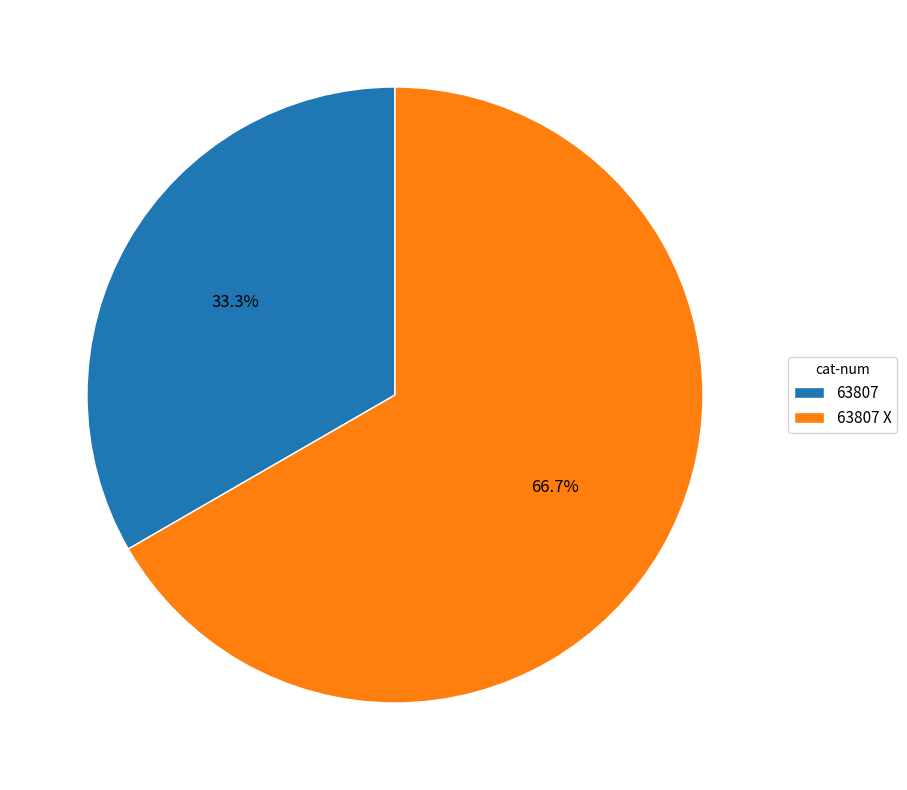

To the nearest percent, what is the combined percentage of 63807 and 63807 X?

100%